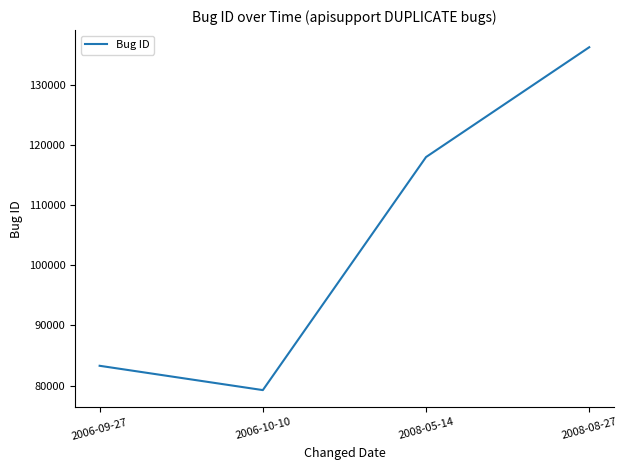

How many categories are shown in the chart?

4